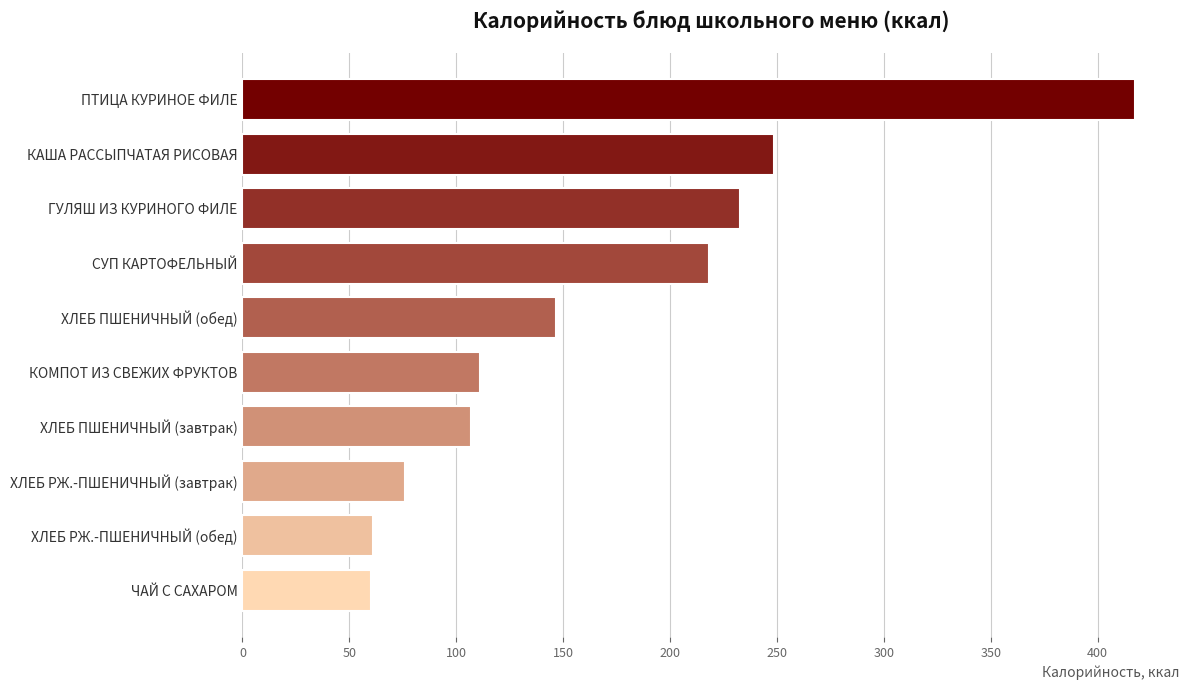

The chart shows a value of 111.2 at КОМПОТ ИЗ СВЕЖИХ ФРУКТОВ. True or false?

True